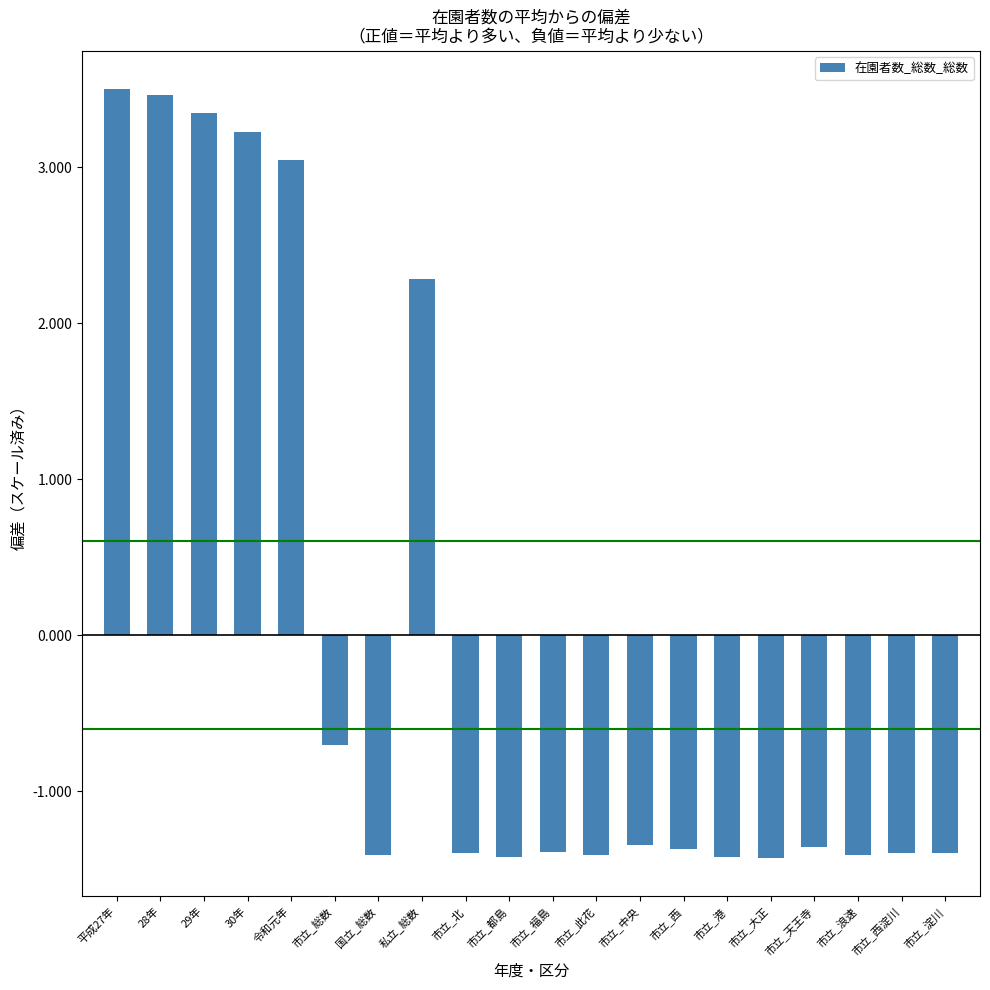

What is the minimum value shown in the chart?

-1.4